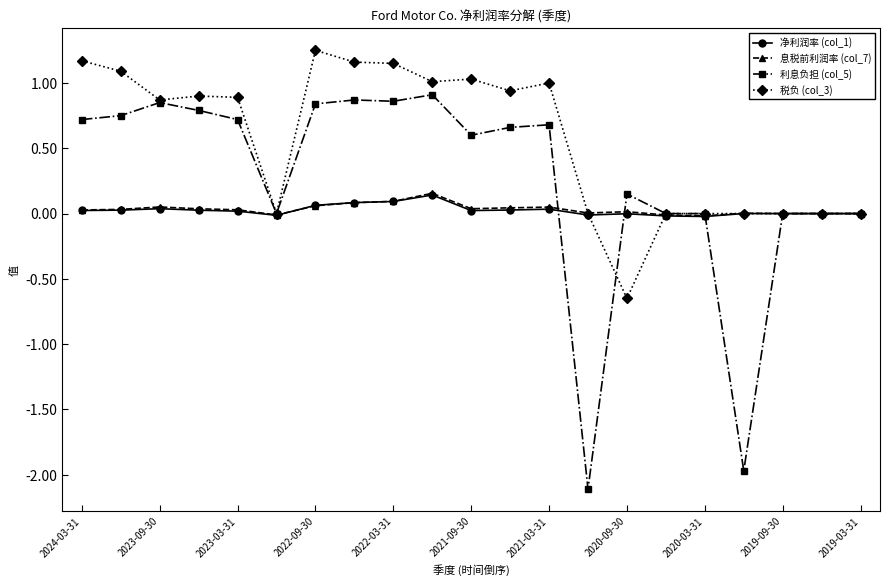

What are all the series names shown in the legend?

净利润率 (col_1), 息税前利润率 (col_7), 利息负担 (col_5), 税负 (col_3)